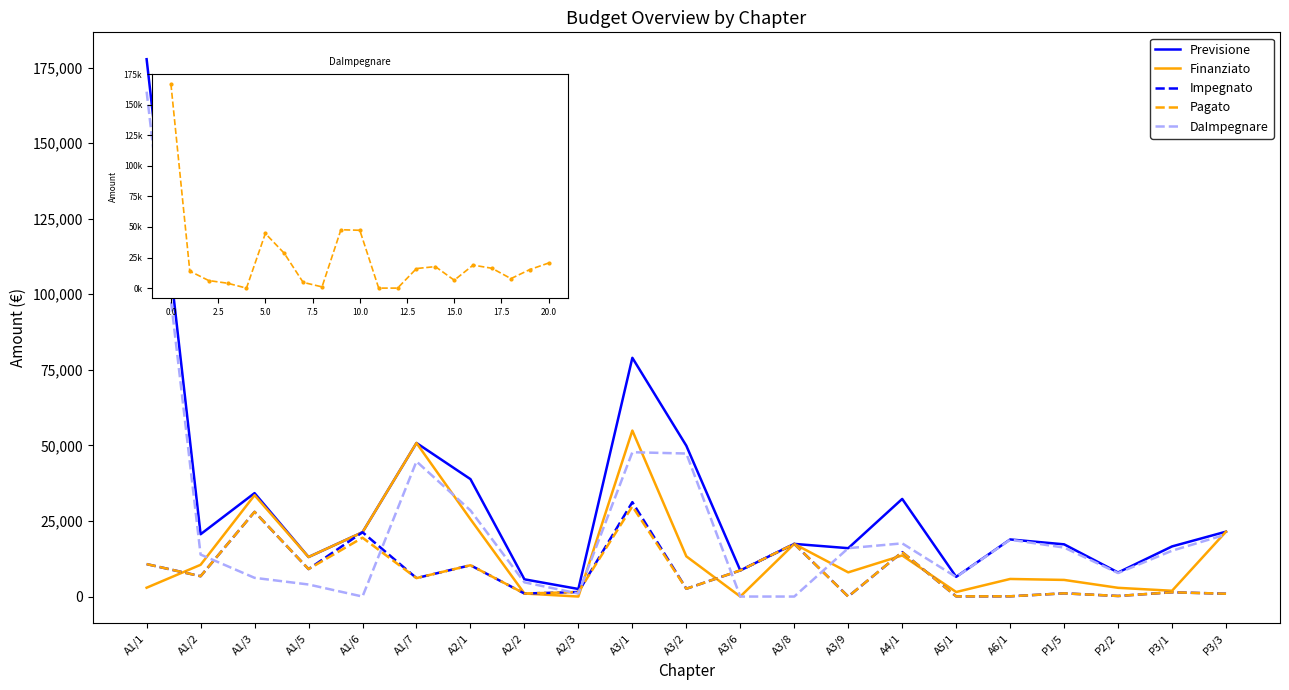

At which category does the chart reach its peak across all series?

A1/1